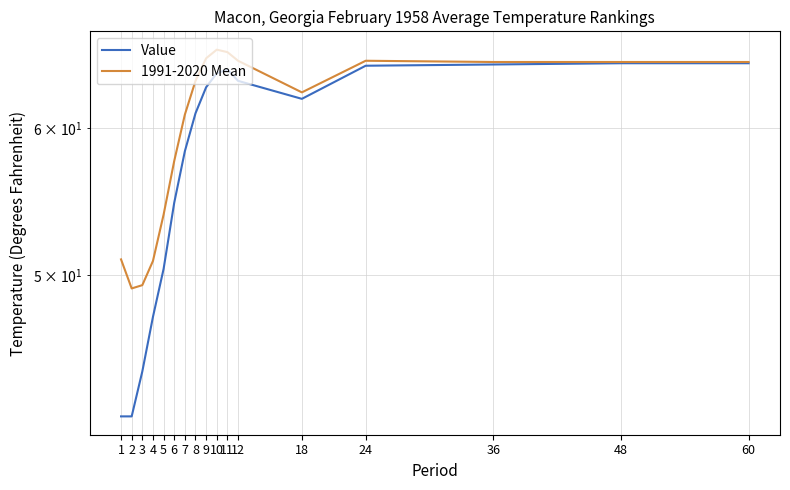

List the series in order of their overall mean, lowest first.

Value, 1991-2020 Mean